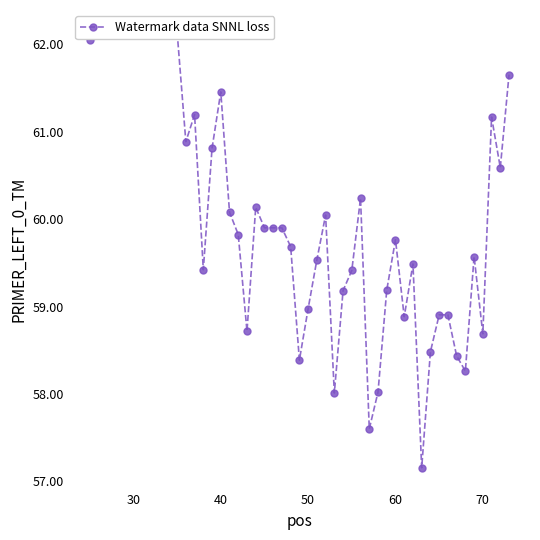

What is the greatest value displayed?

62.1